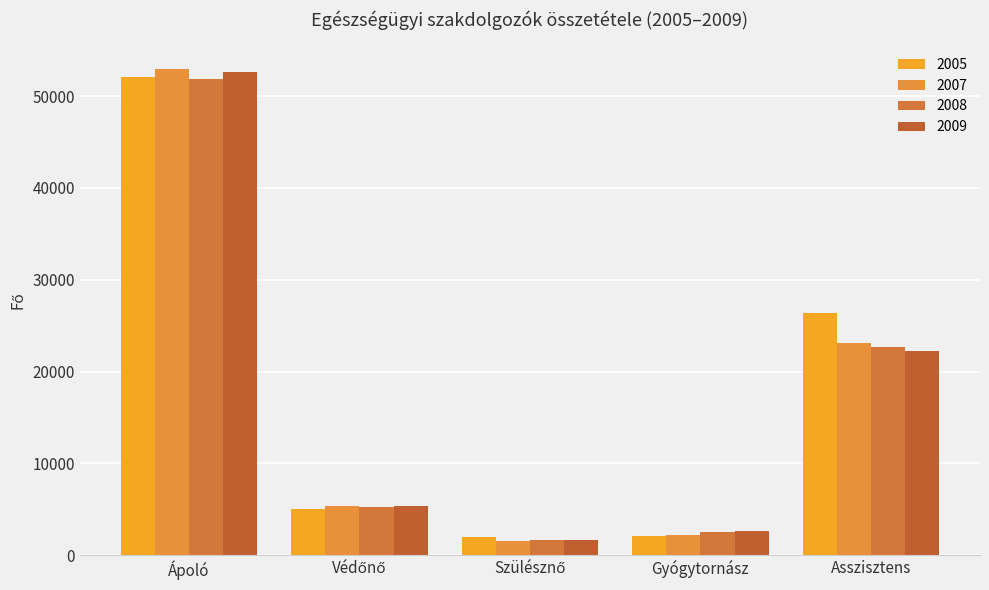

What is the total value across all series at Asszisztens?

94390